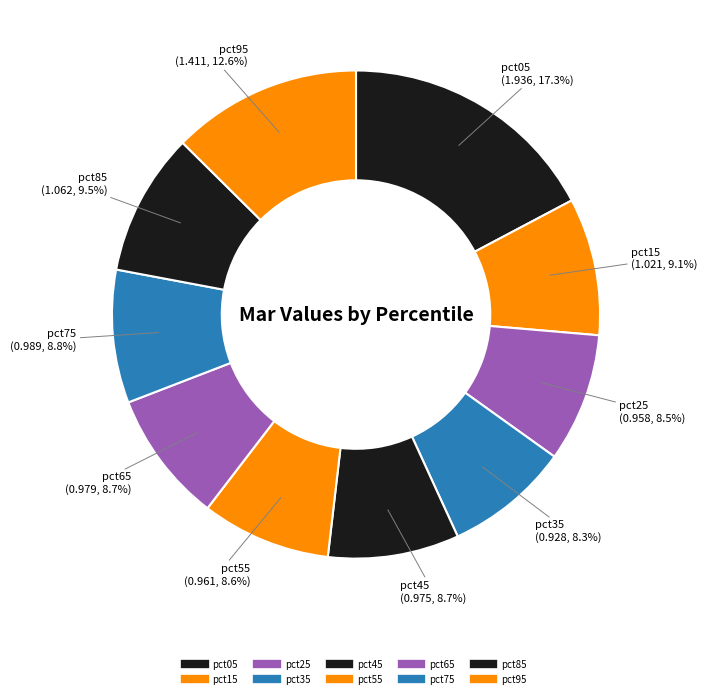

How many segments does this pie chart have?

10